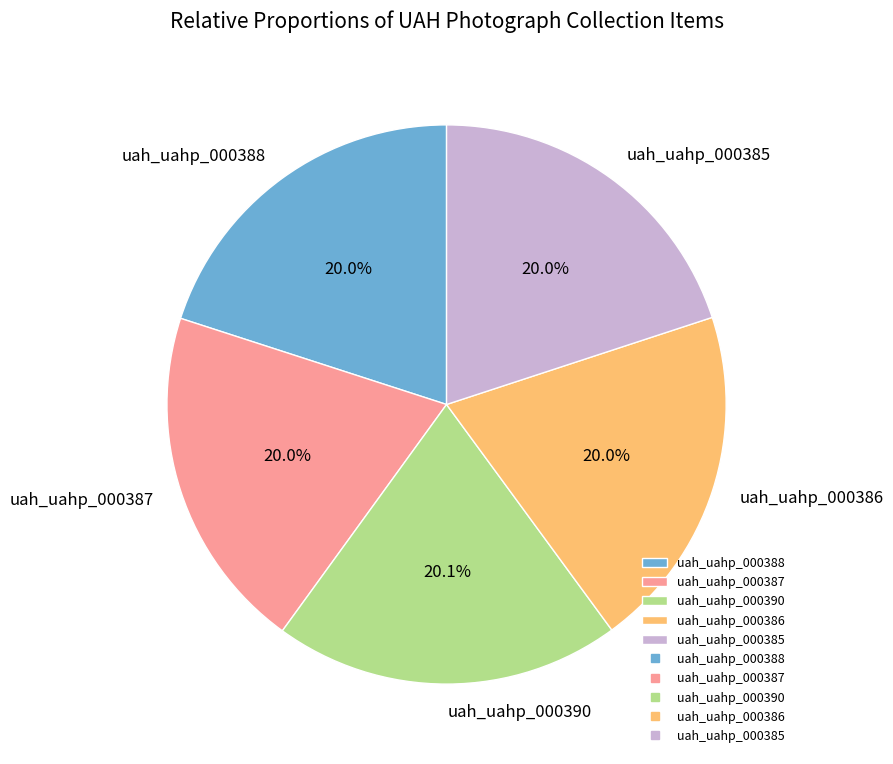

What is the ratio of the value at uah_uahp_000387 to the value at uah_uahp_000386?

1.0